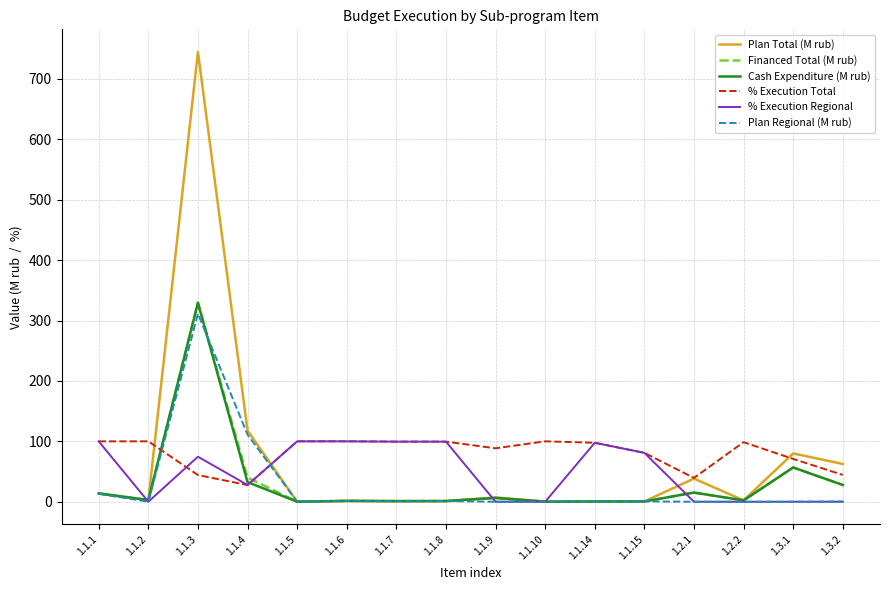

Is the value of % Execution Total at 1.1.15 greater than the value of Plan Regional (M rub) at 1.1.7?

Yes